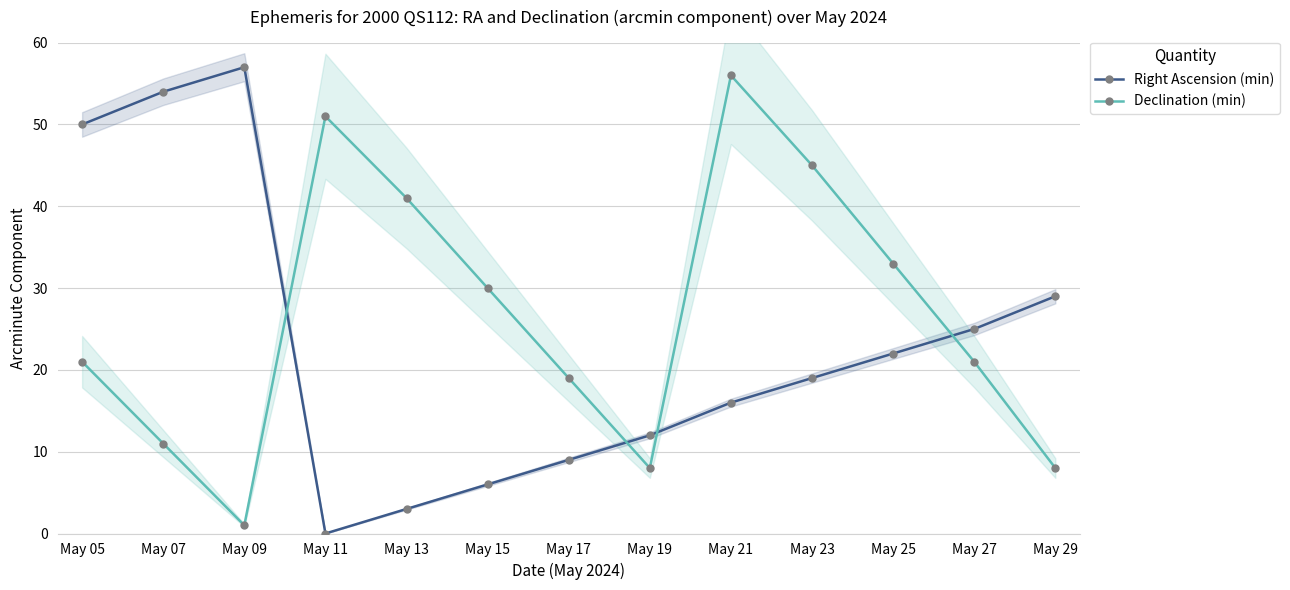

Which series ends up on top after the final intersection of Right Ascension (min) and Declination (min)?

Right Ascension (min)